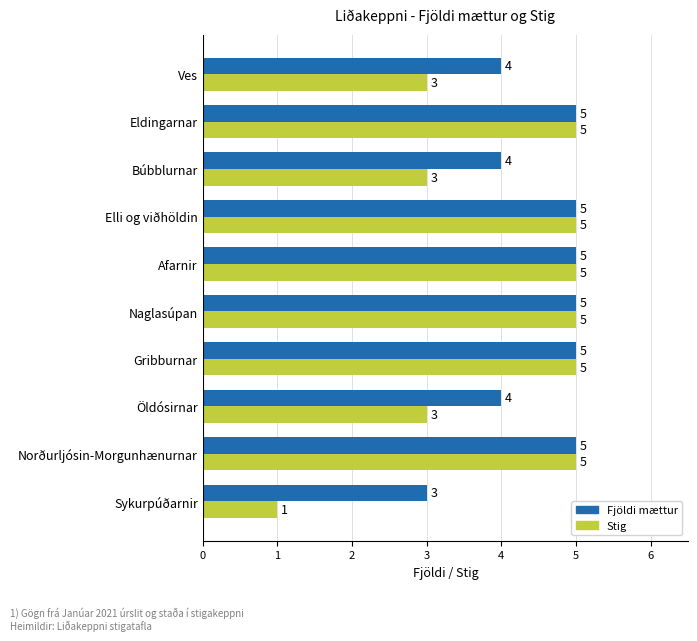

Rank the series by their average value, from highest to lowest.

Fjöldi mættur, Stig